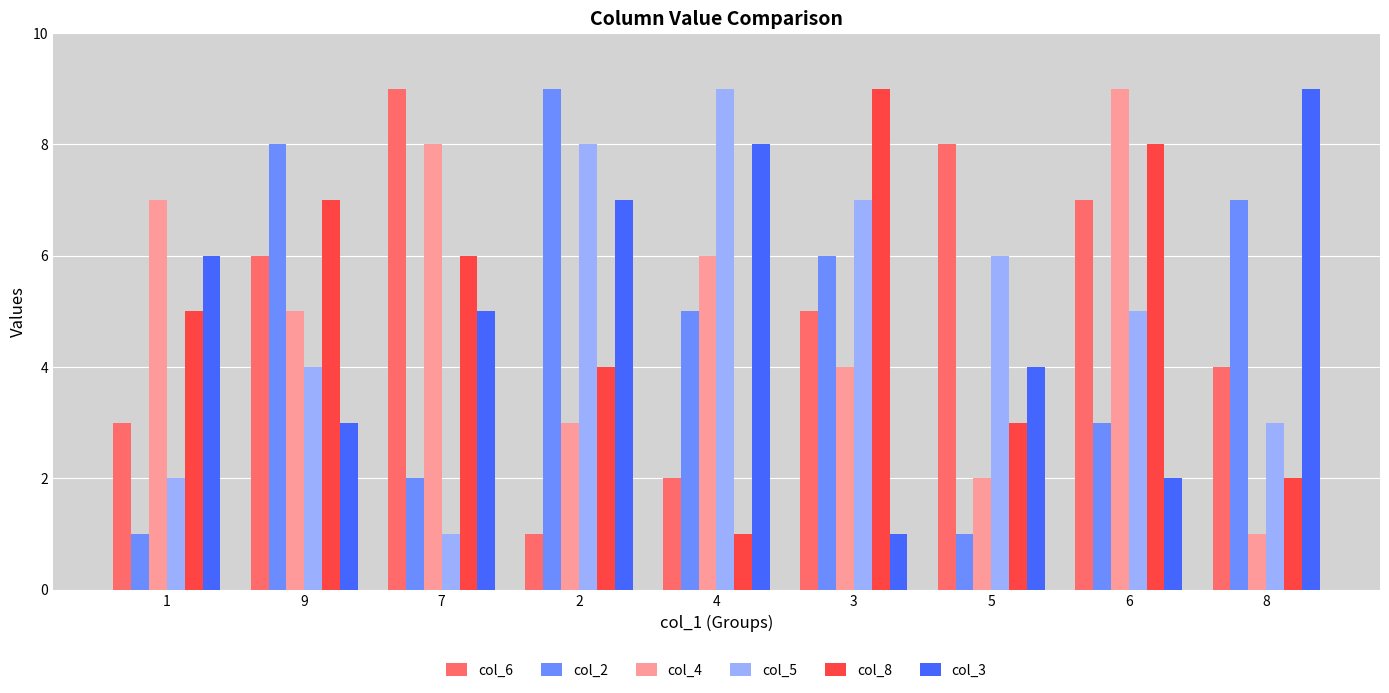

Which series changed the most between 7 and 2?

col_6